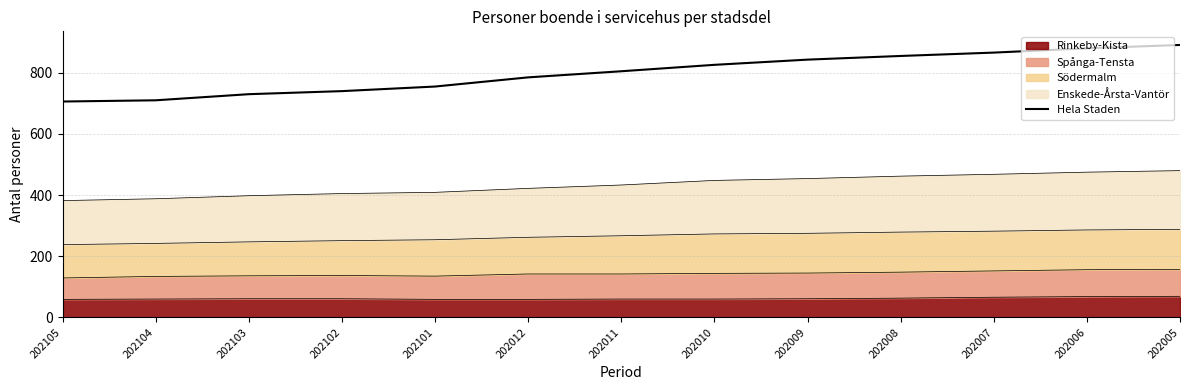

How many values are below 805?

6